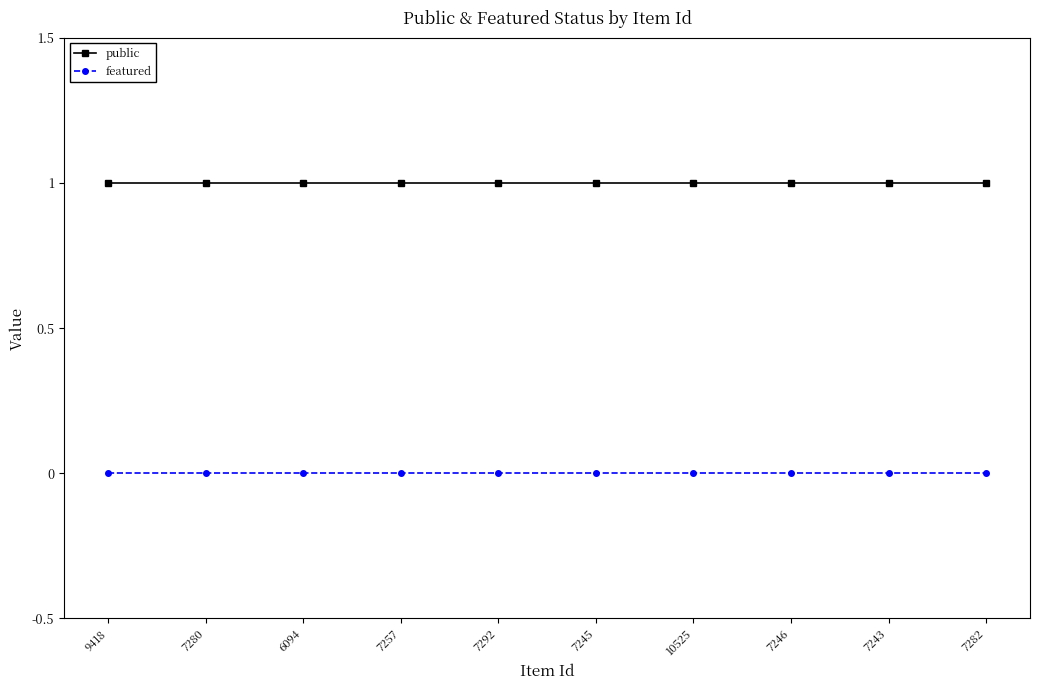

What is the total value across all series at 9418?

1